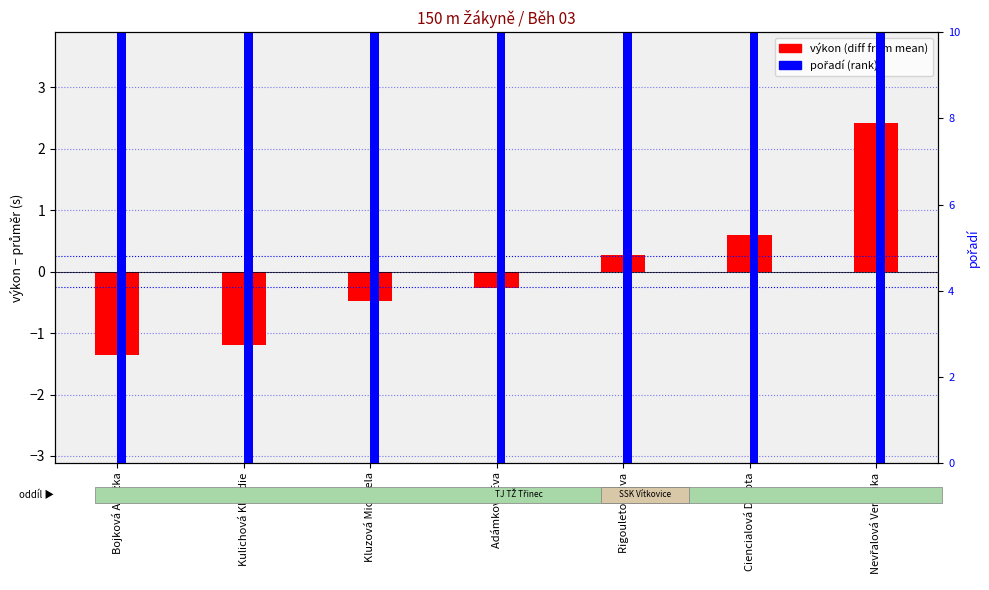

Is it true that výkon (diff from mean) equals -0.3 at Adámková Eva?

True